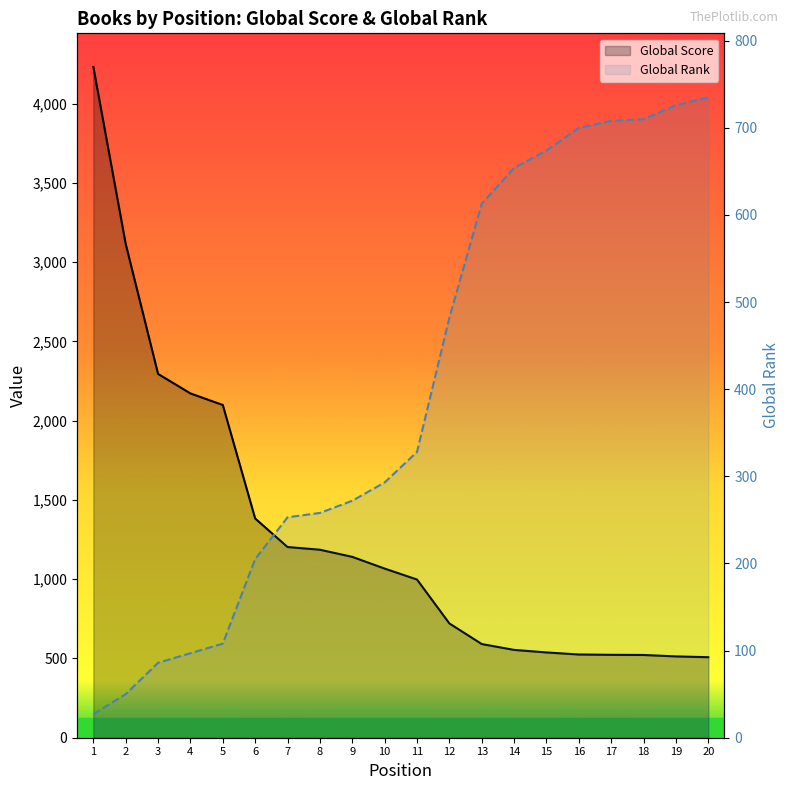

Reading right to left, transcribe all the data shown in this chart.

Global Score: 508	513	522	523	525	538	554	591	721	998	1067	1141	1186	1203	1383	2099	2172	2295	3115	4232
Global Rank: 735	726	710	708	700	674	654	613	482	328	293	272	258	253	205	108	97	86	50	27